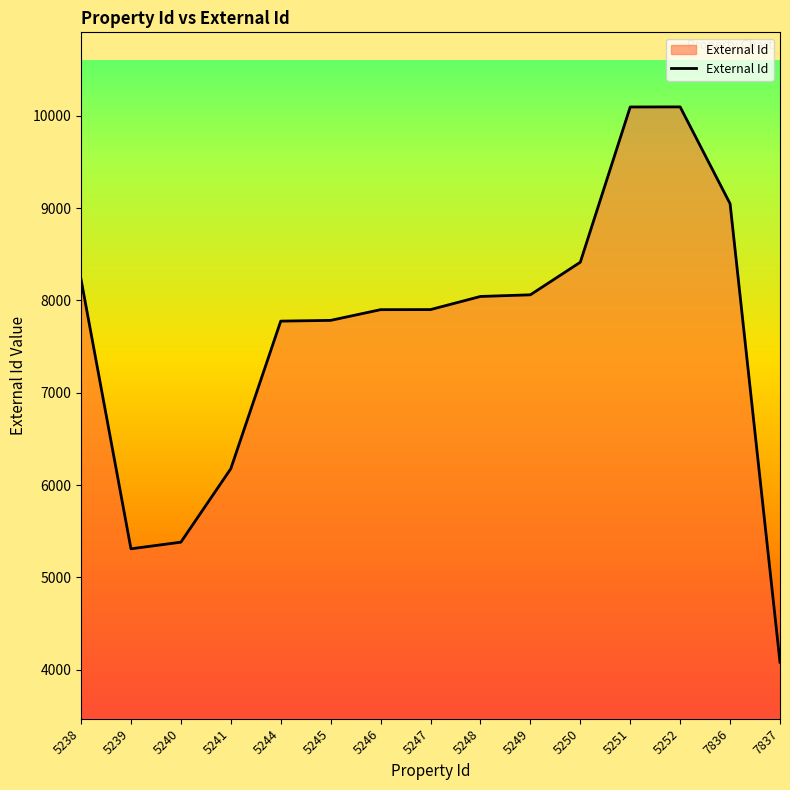

How many distinct data groups are displayed?

1